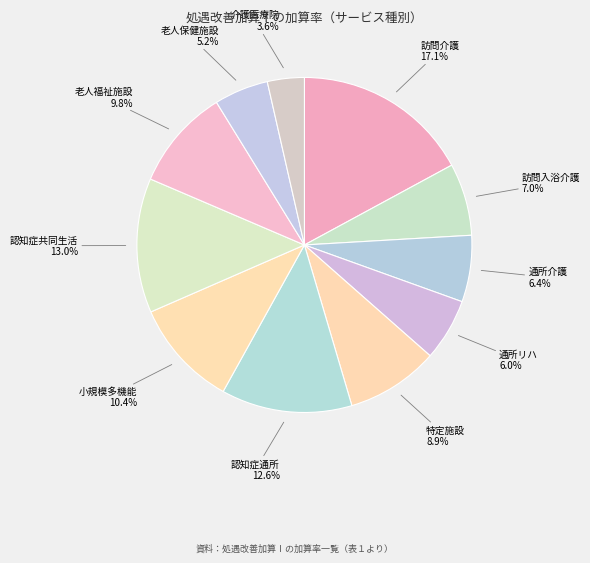

Between 介護医療院 and 通所リハ, which is larger?

通所リハ